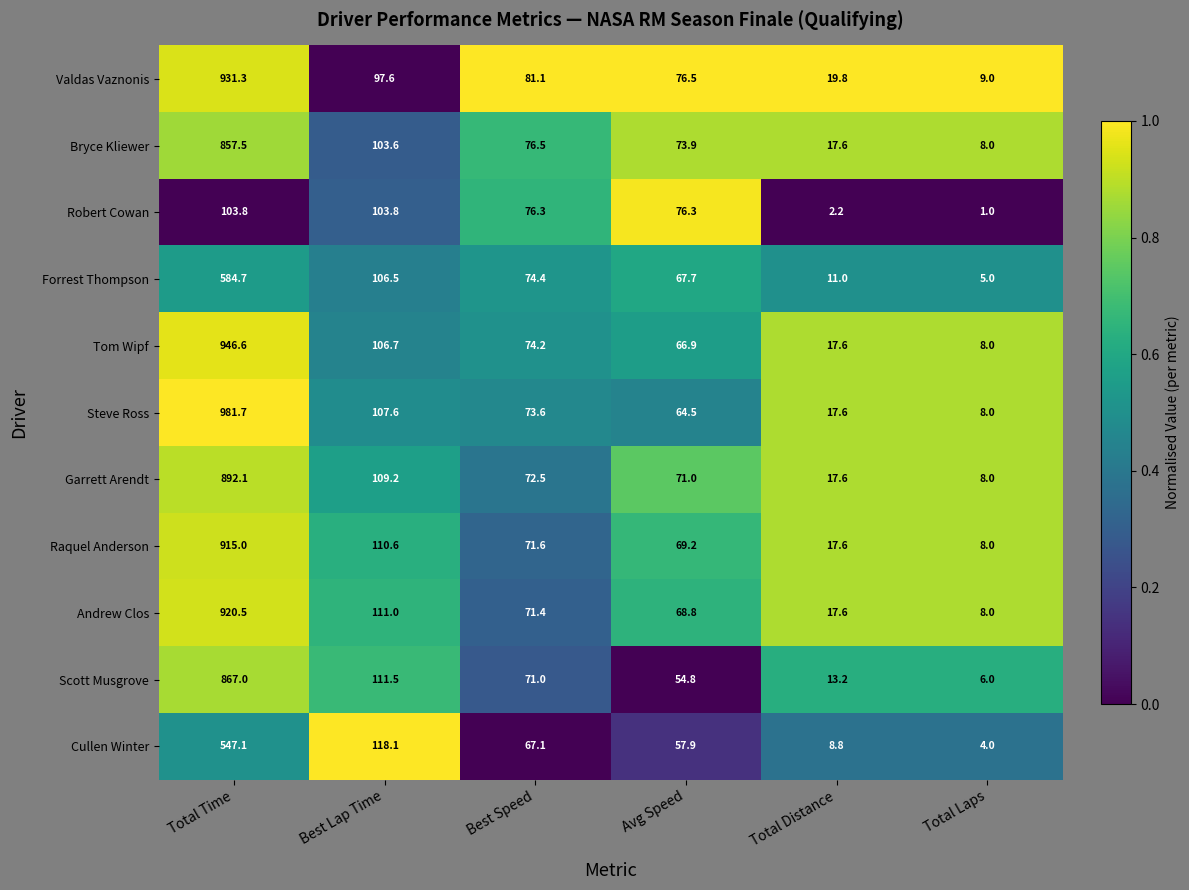

What is the average value of the Tom Wipf series?

203.3